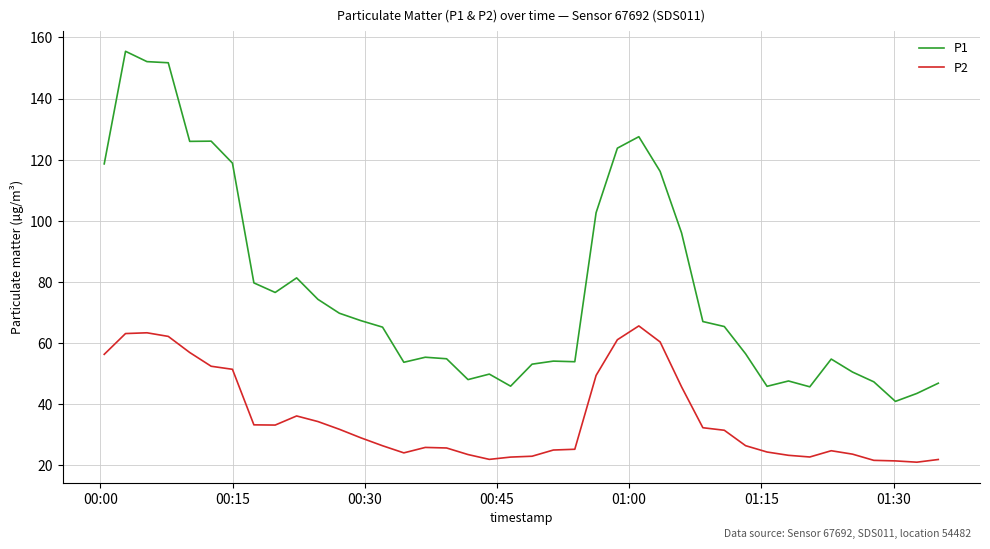

How many lines are shown in the chart?

2